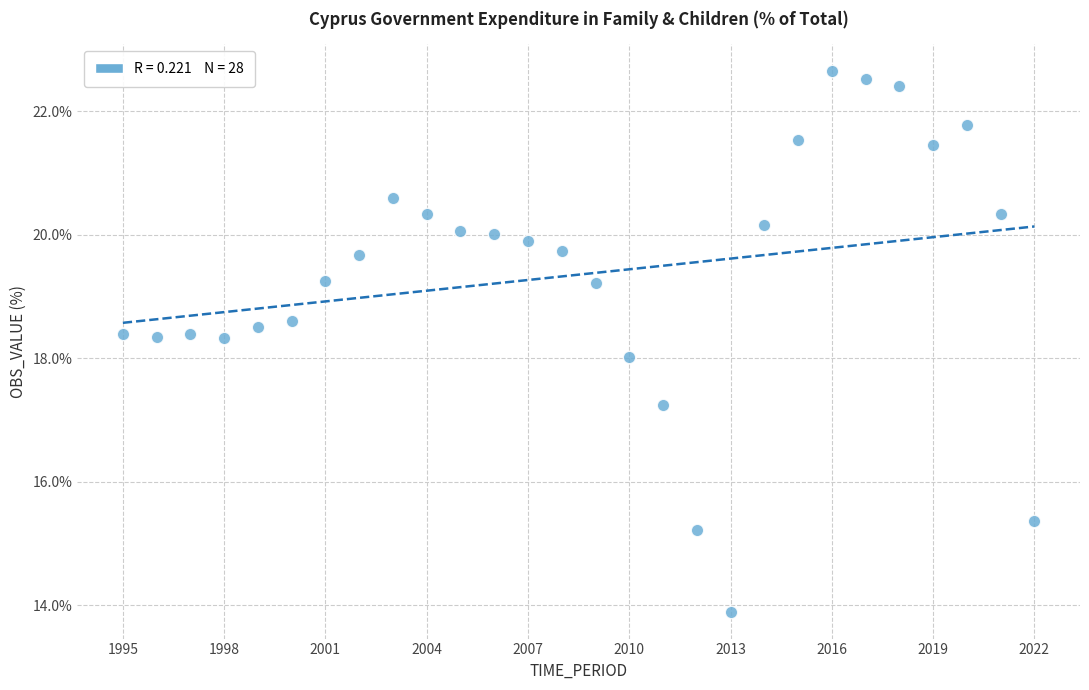

What is the range of Y values (max minus min)?

8.8